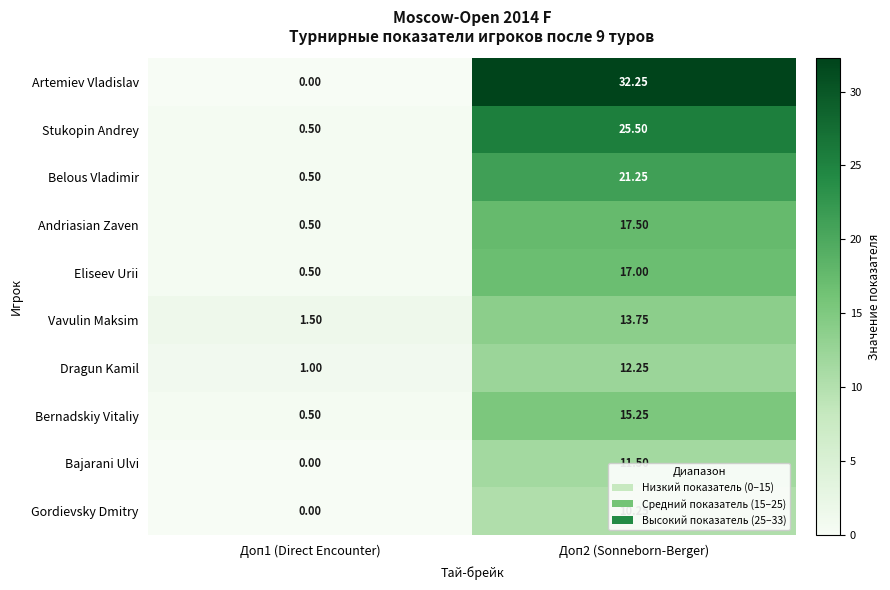

Between Доп1 (Direct Encounter) and Доп2 (Sonneborn-Berger), which series saw the biggest shift?

Artemiev Vladislav